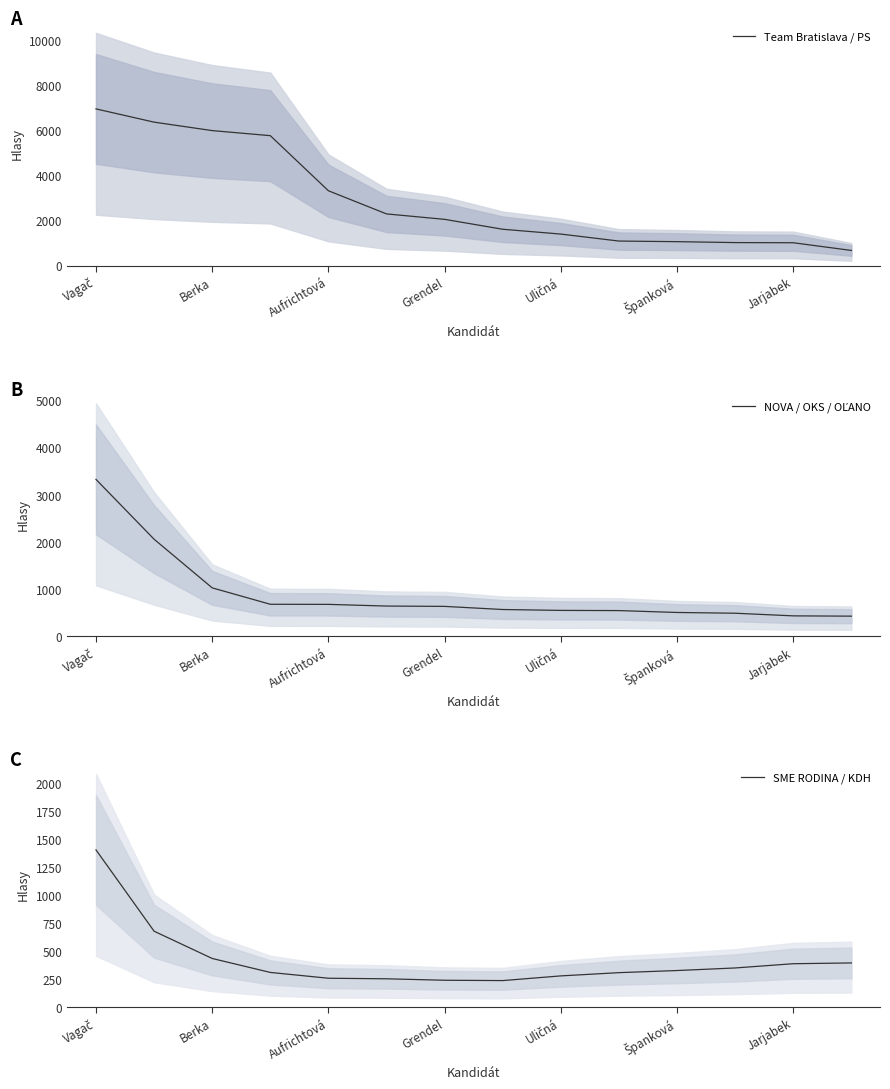

True or false: Team Bratislava / PS has a value of 3328 at Aufrichtová.

True